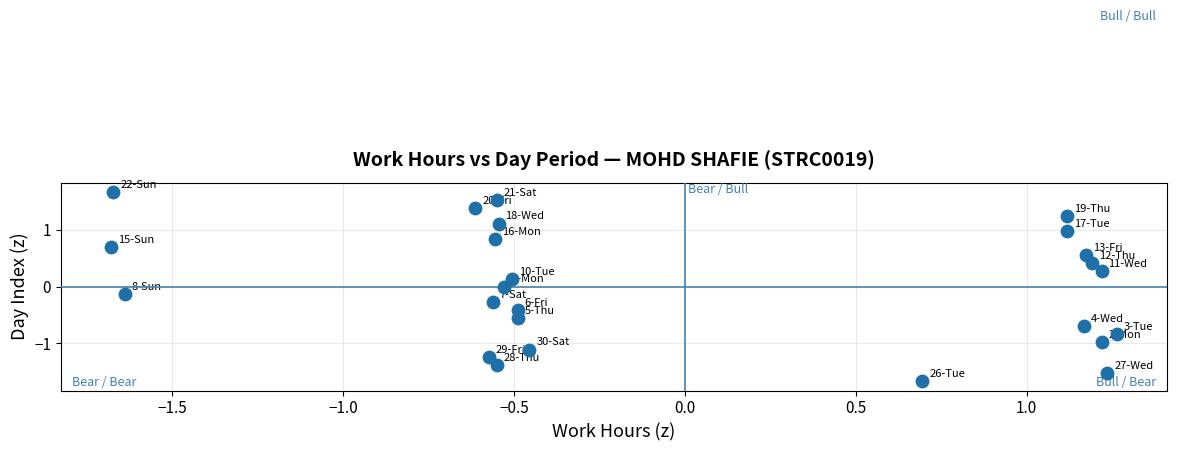

What is the range of Y values (max minus min)?

3.3